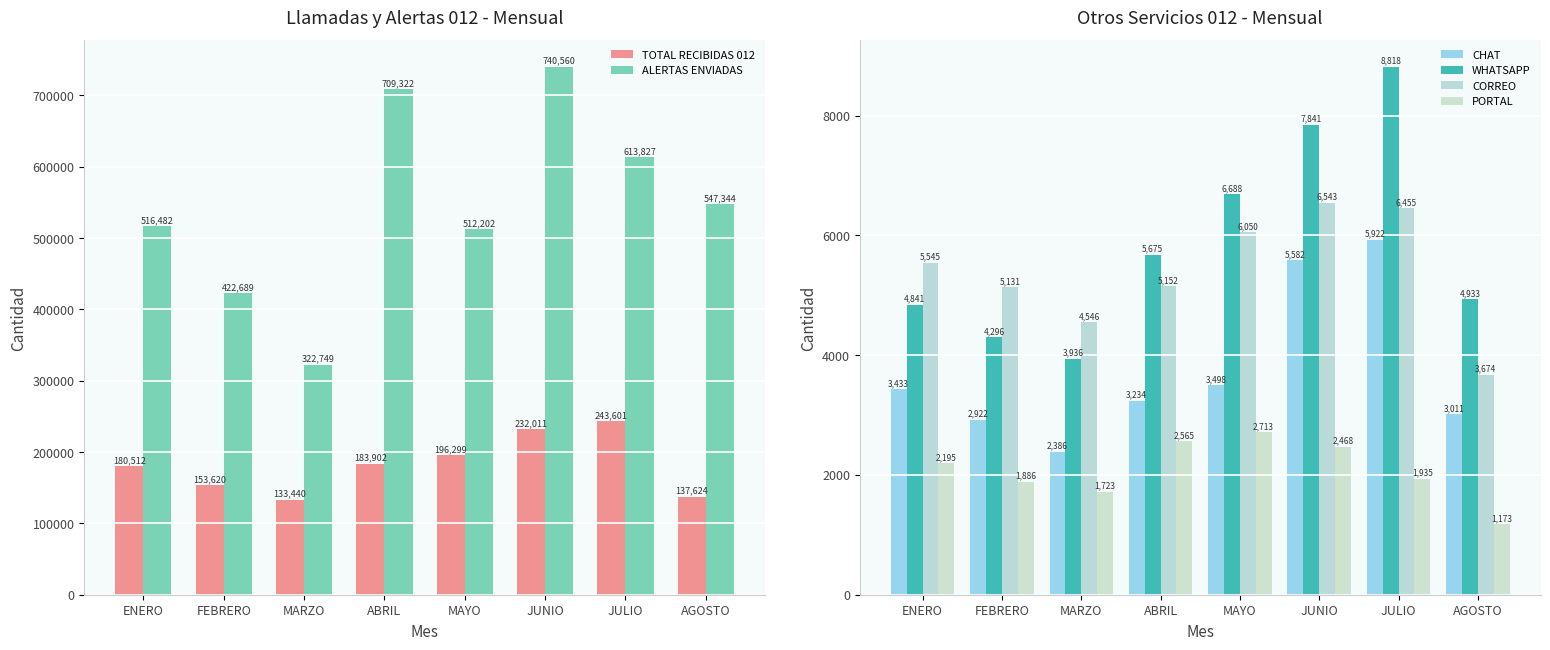

At which label does PORTAL first exceed 2195?

ABRIL